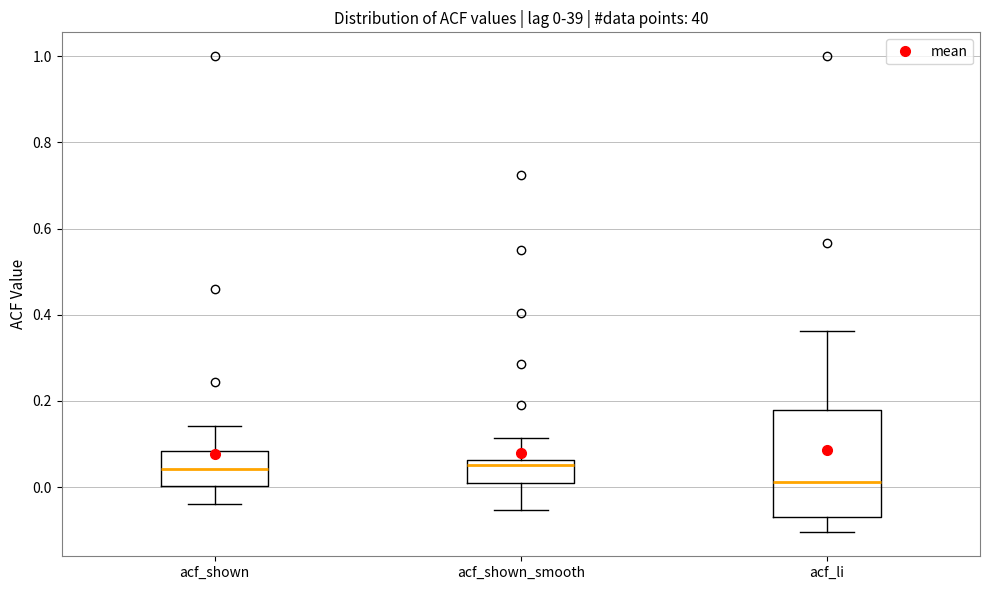

Which box is the tallest, from its lower edge to its upper edge?

acf_li